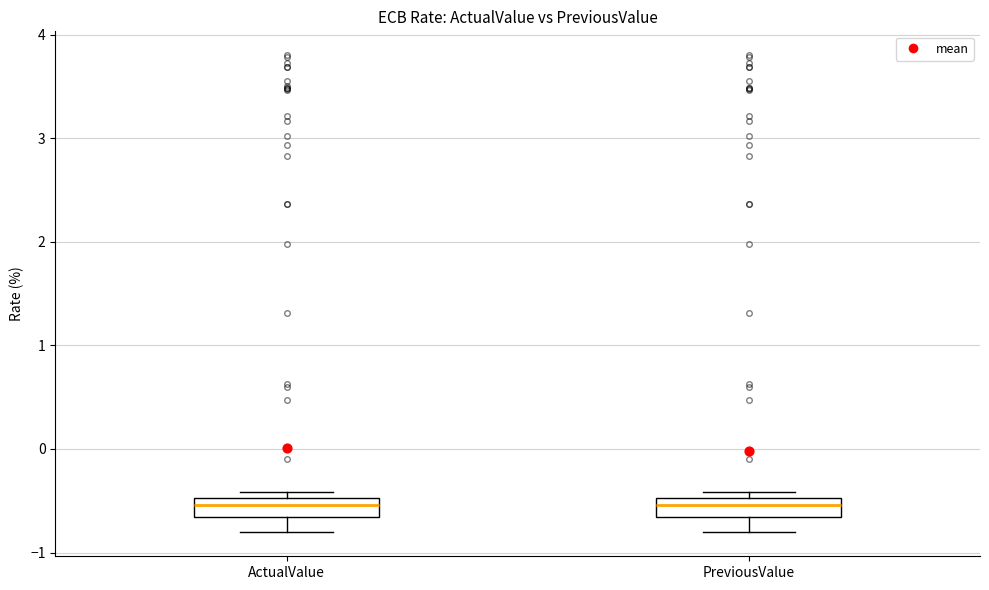

Reading left to right, transcribe this box plot: for each box, give where its median line is, the range the box spans, and where its two whiskers end, as read against the y-axis. The values are not printed on the chart, so give them approximately, as read against the axis.

ActualValue: median -0.5 (inside the box), box -0.7 to -0.5, whiskers -0.8 to -0.4
PreviousValue: median -0.5 (inside the box), box -0.7 to -0.5, whiskers -0.8 to -0.4